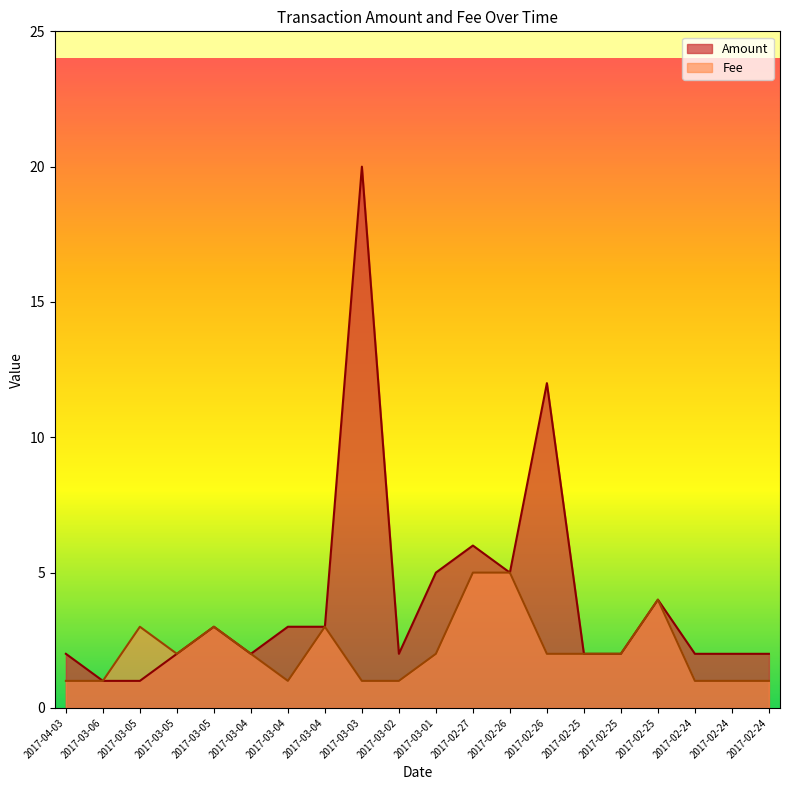

Reading left to right, what are all the values shown in this chart?

Amount: 2017-04-03=2.0	2017-03-06=1.0	2017-03-05=1.0	2017-03-05=2.0	2017-03-05=3.0	2017-03-04=2.0	2017-03-04=3.0	2017-03-04=3.0	2017-03-03=20.0	2017-03-02=2.0	2017-03-01=5.0	2017-02-27=6.0	2017-02-26=5.0	2017-02-26=12.0	2017-02-25=2.0	2017-02-25=2.0	2017-02-25=4.0	2017-02-24=2.0	2017-02-24=2.0	2017-02-24=2.0
Fee: 2017-04-03=1.0	2017-03-06=1.0	2017-03-05=3.0	2017-03-05=2.0	2017-03-05=3.0	2017-03-04=2.0	2017-03-04=1.0	2017-03-04=3.0	2017-03-03=1.0	2017-03-02=1.0	2017-03-01=2.0	2017-02-27=5.0	2017-02-26=5.0	2017-02-26=2.0	2017-02-25=2.0	2017-02-25=2.0	2017-02-25=4.0	2017-02-24=1.0	2017-02-24=1.0	2017-02-24=1.0